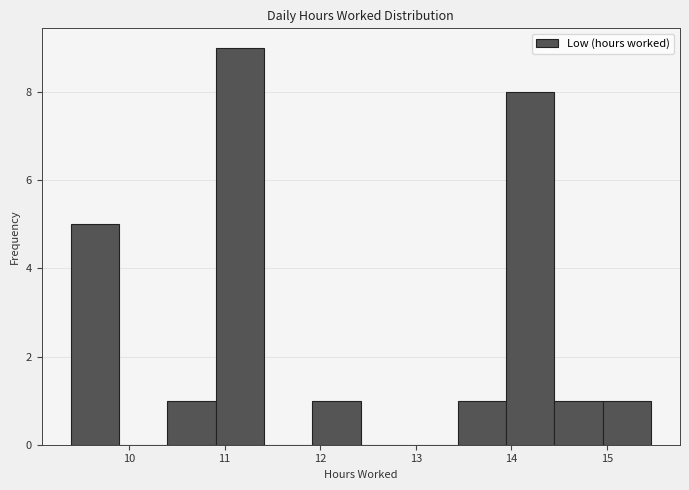

Reading left to right, list every bar in this chart as the range it spans on the x-axis followed by its height. Neither the bar edges nor the heights are printed on the chart, so give them approximately, as read against the axes.

9.4 to 9.9: 5
9.9 to 10.4: 0
10.4 to 10.9: 1
10.9 to 11.4: 9
11.4 to 11.9: 0
11.9 to 12.4: 1
12.4 to 12.9: 0
12.9 to 13.4: 0
13.4 to 13.9: 1
13.9 to 14.4: 8
14.4 to 15.0: 1
15.0 to 15.5: 1